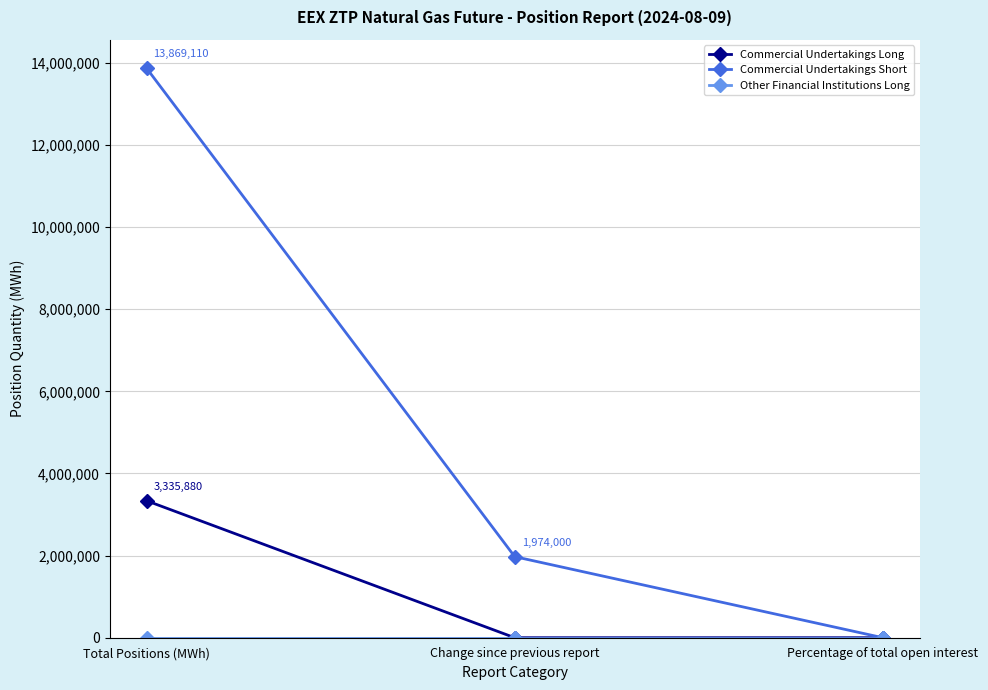

At how many categories does at least one series exceed 13336375?

1